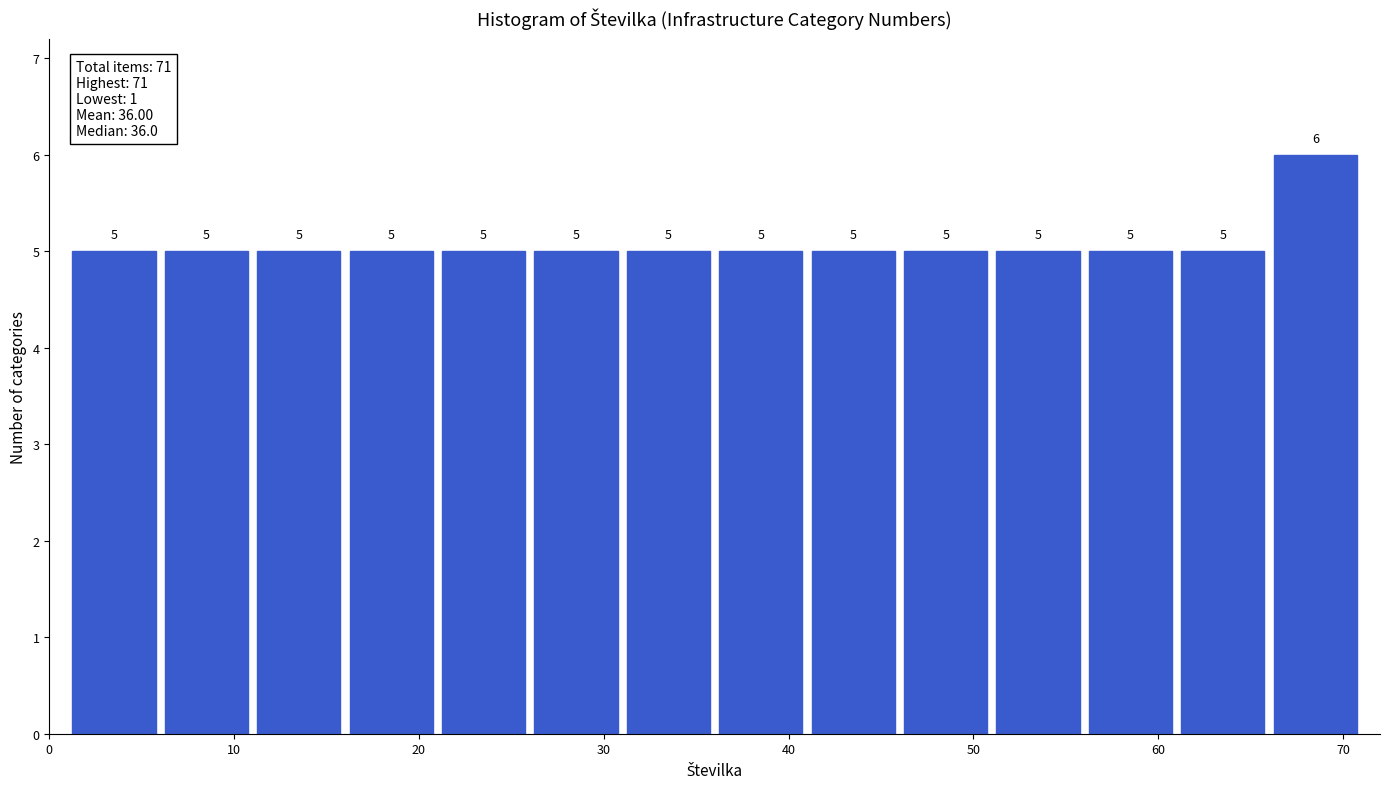

What is the height of the bar covering 6 to 11 on the x-axis?

5